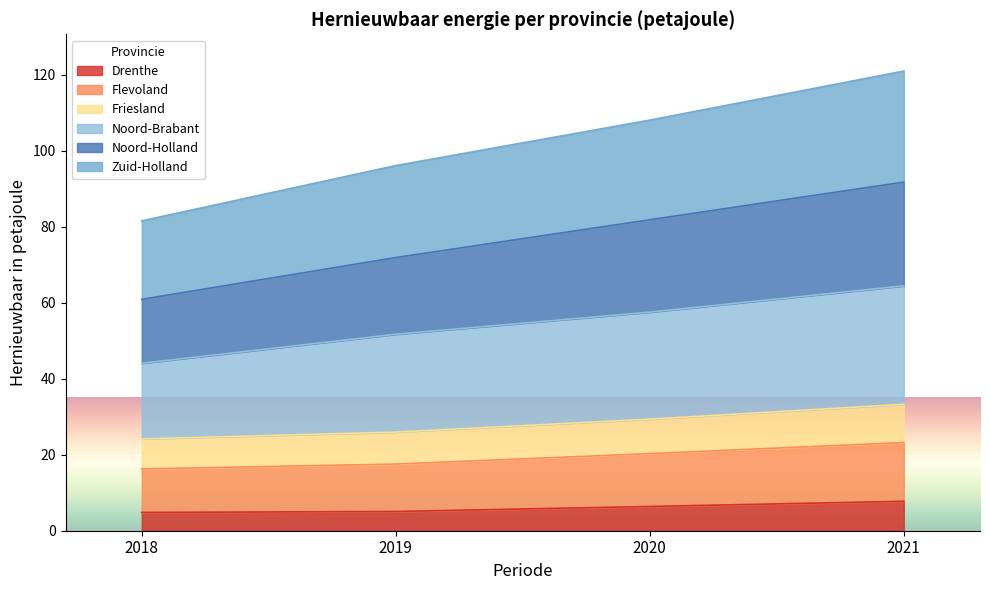

At which label does Flevoland reach its peak?

2021